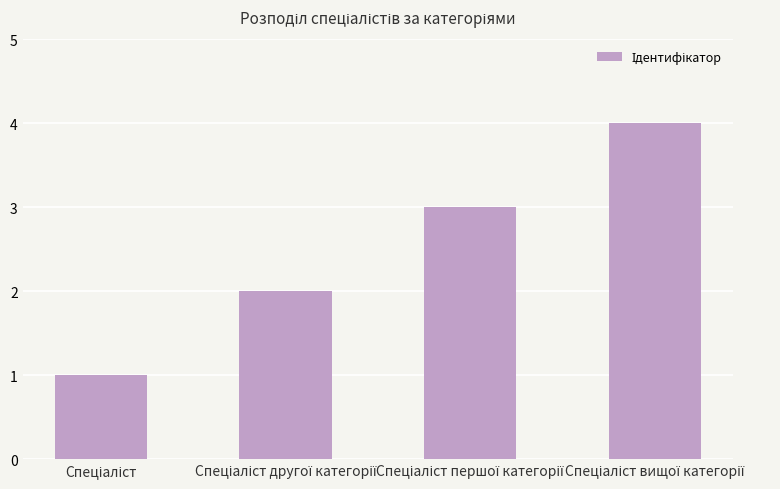

What is the sum of all values?

10